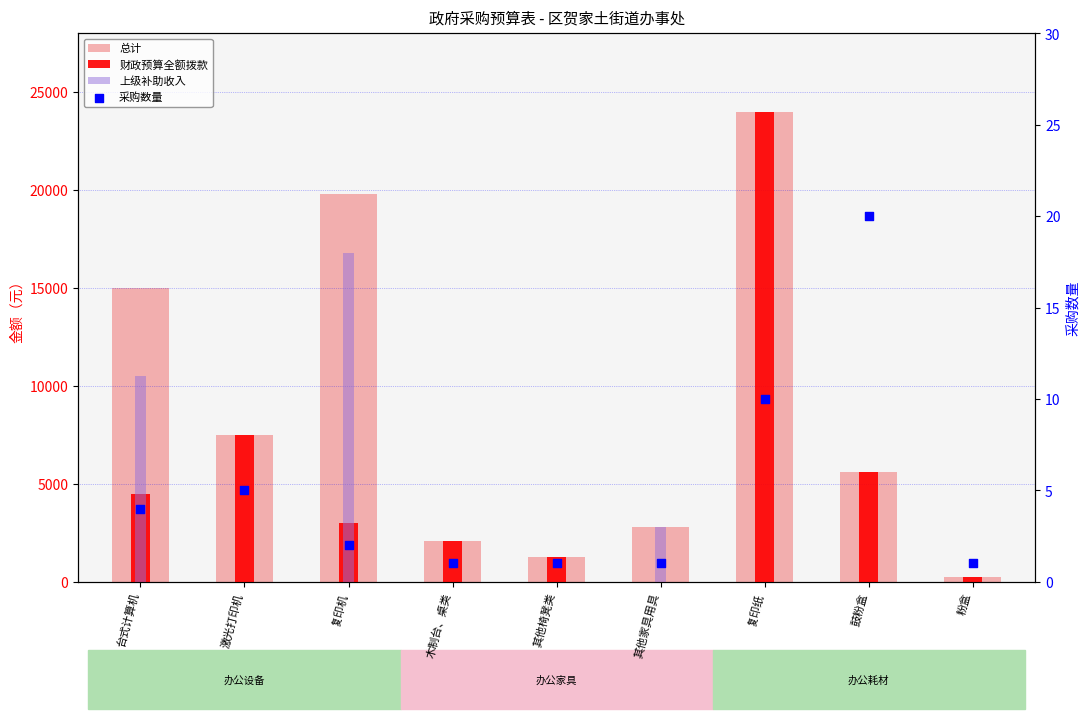

At which category is the sum across all series the highest?

复印纸